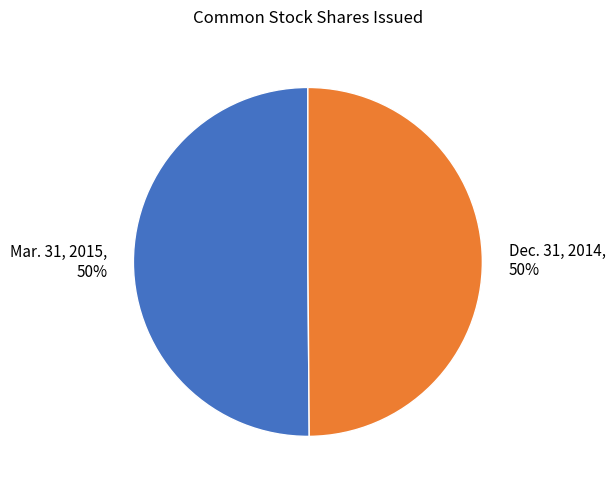

Approximately how many times larger is the value at Mar. 31, 2015 compared to Dec. 31, 2014?

1.0